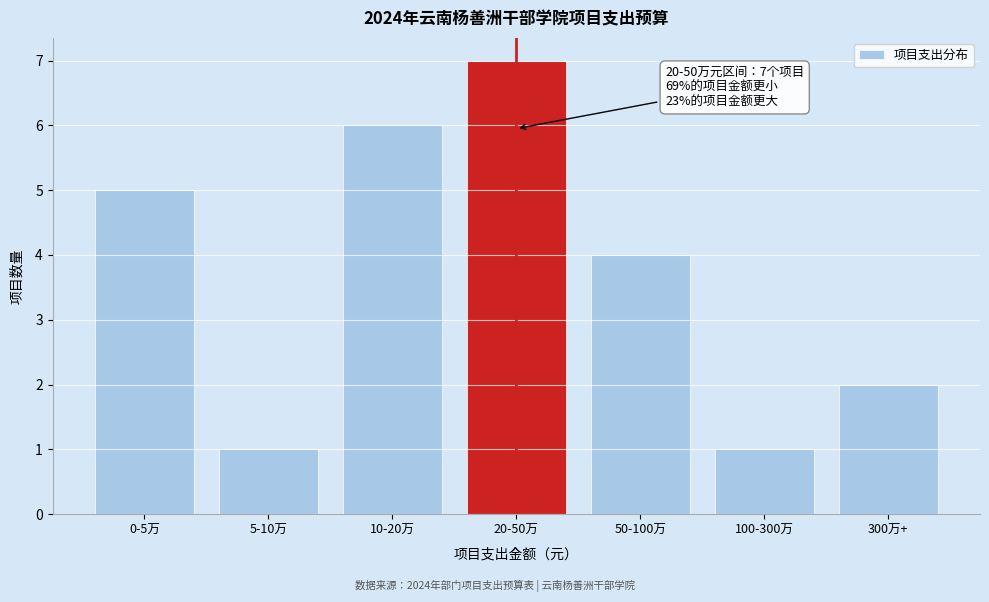

Reading left to right, list all the values displayed in this chart.

0-5万=5	5-10万=1	10-20万=6	20-50万=7	50-100万=4	100-300万=1	300万+=2